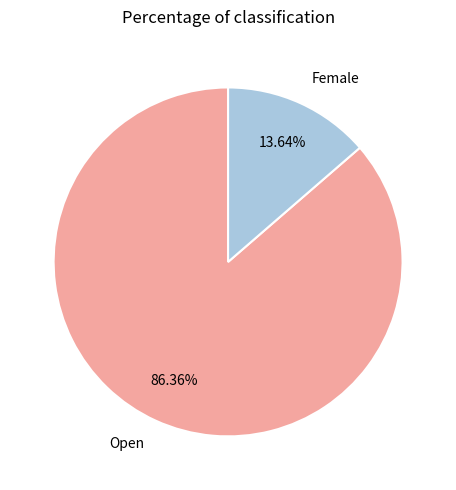

Which slice is the smallest?

Female